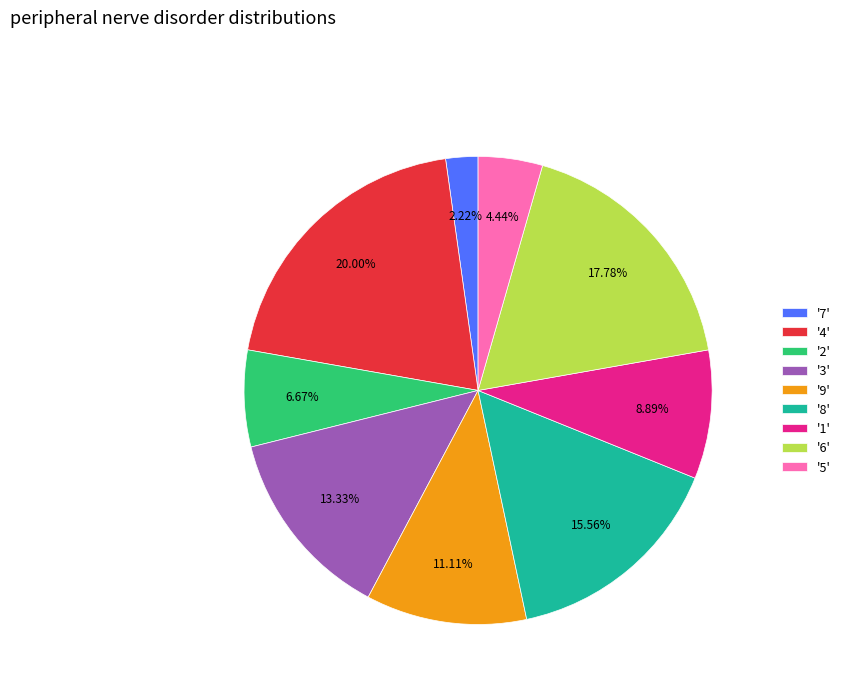

Count the number of slices in the pie.

9